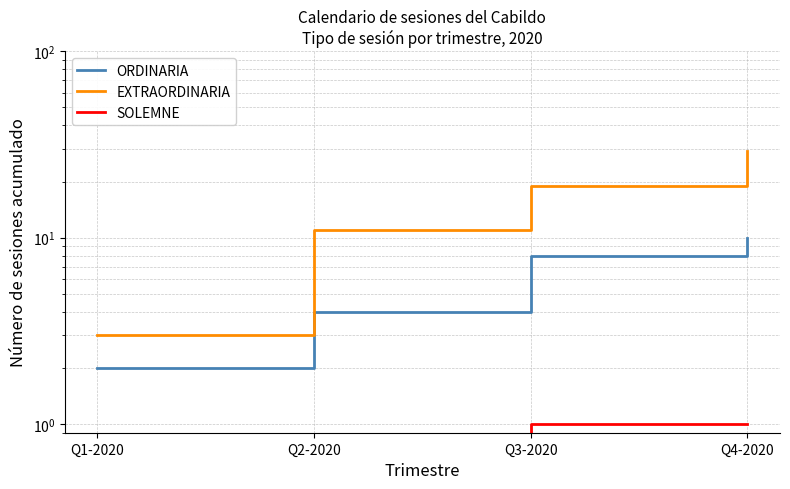

Reading right to left, extract all data points from this chart.

ORDINARIA: 10	8	4	2
EXTRAORDINARIA: 29	19	11	3
SOLEMNE: 1	1	0	0